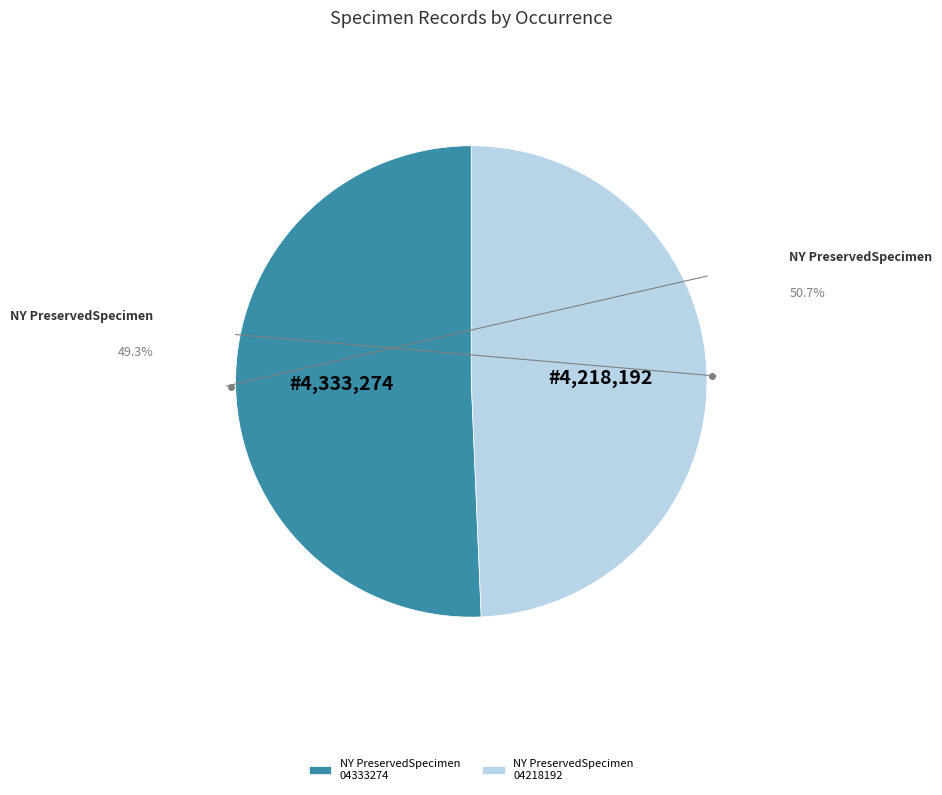

How many slices are in this pie chart?

2